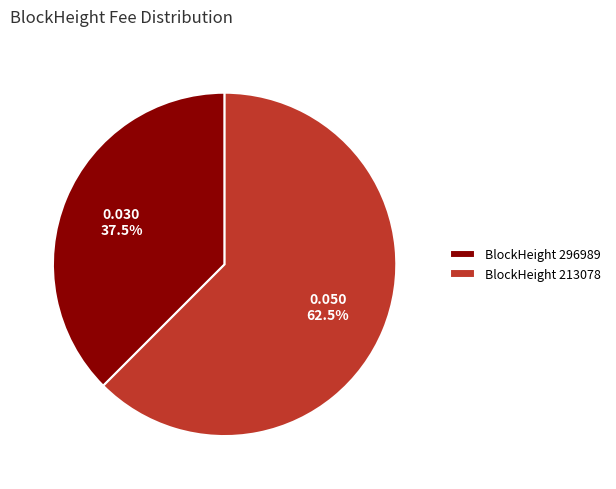

Which category has the biggest portion of the pie?

BlockHeight 213078